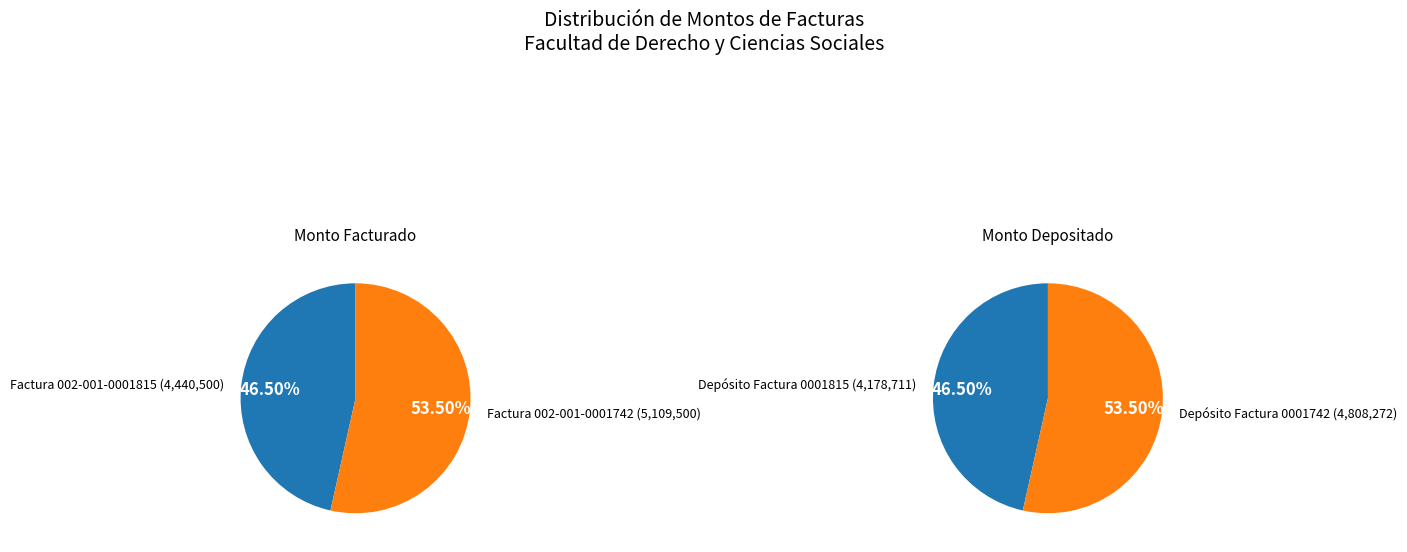

To the nearest percent, what is the combined percentage of Factura 002-001-0001815 and Factura 002-001-0001742?

100%